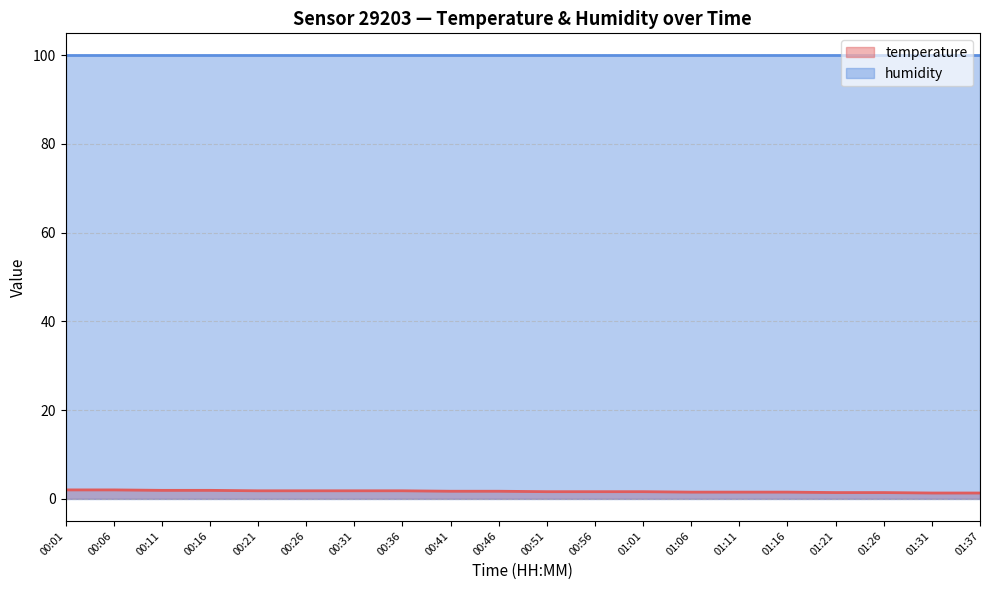

How many values are between 1 and 2?

20